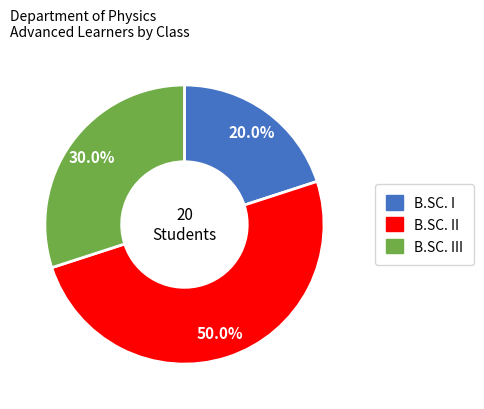

Count the number of slices in the pie.

3